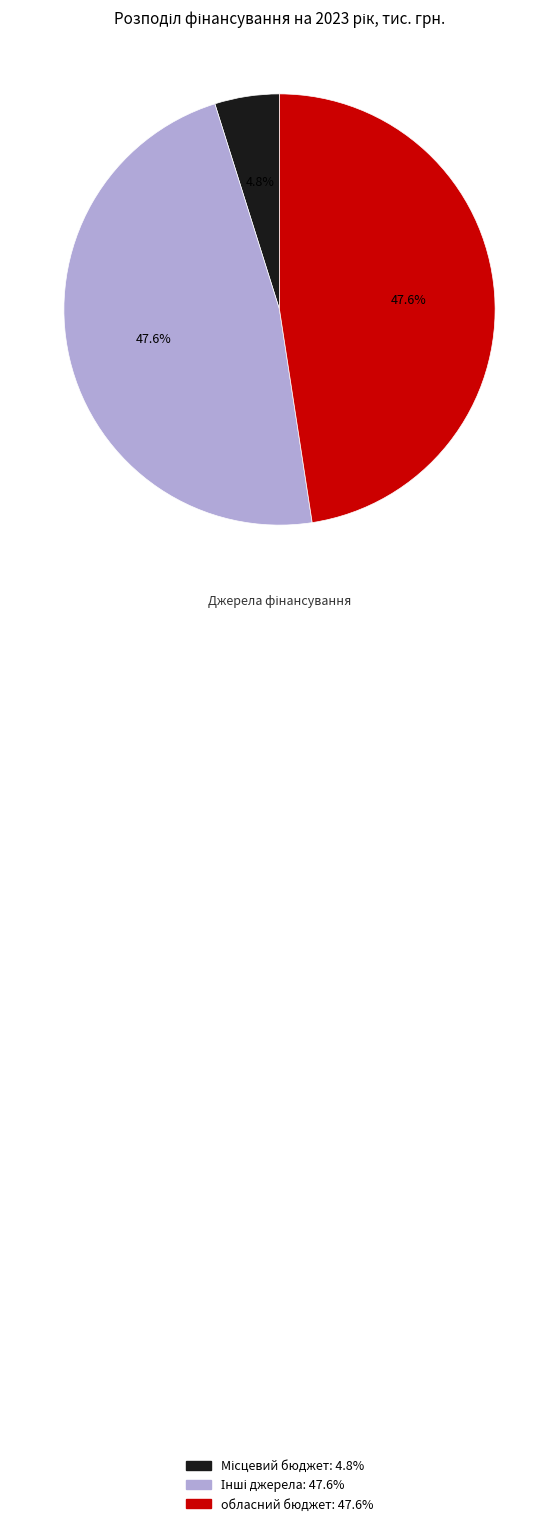

How much of the chart is everything except обласний бюджет?

52.4%